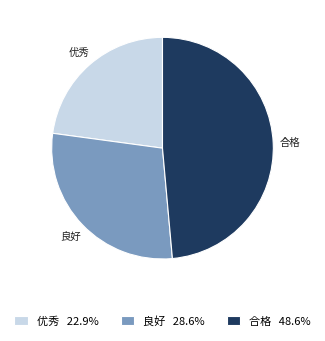

Which slice is the largest?

合格